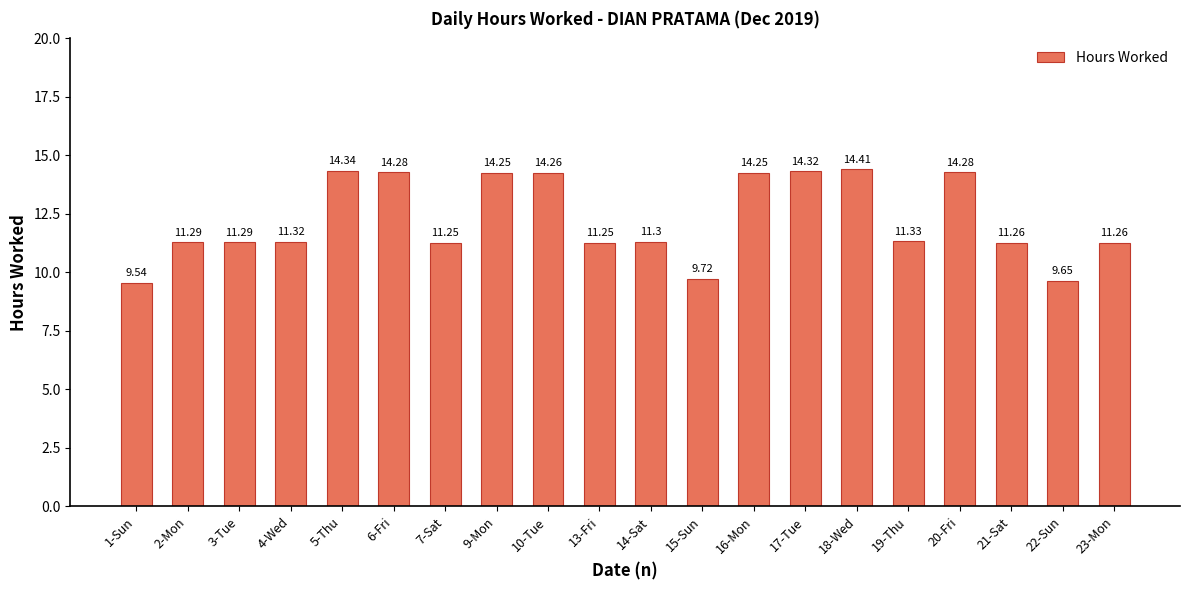

What is the change in value from 14-Sat to 18-Wed?

+3.1